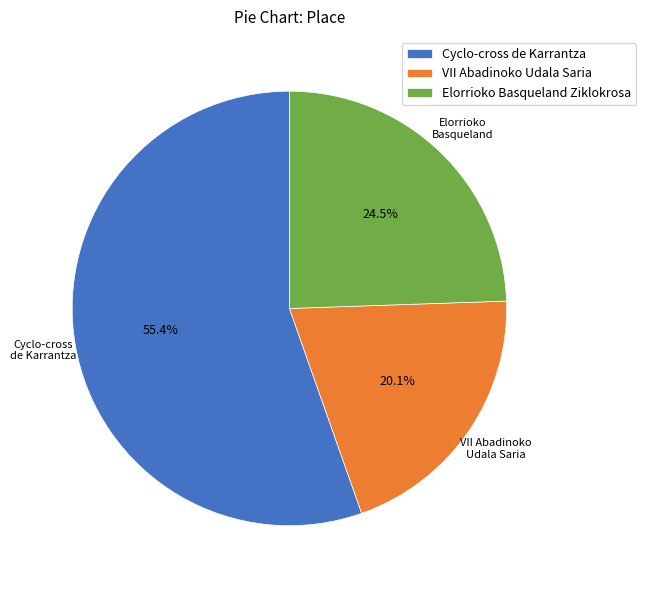

Which slice represents more than half of the pie?

Cyclo-cross de Karrantza